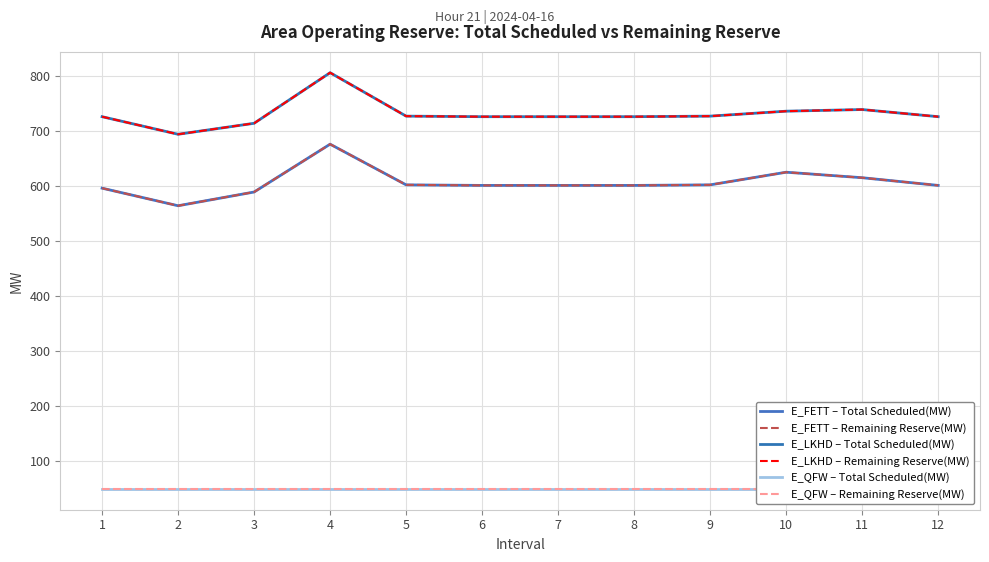

Which series has the largest total across all categories?

E_LKHD – Total Scheduled(MW)